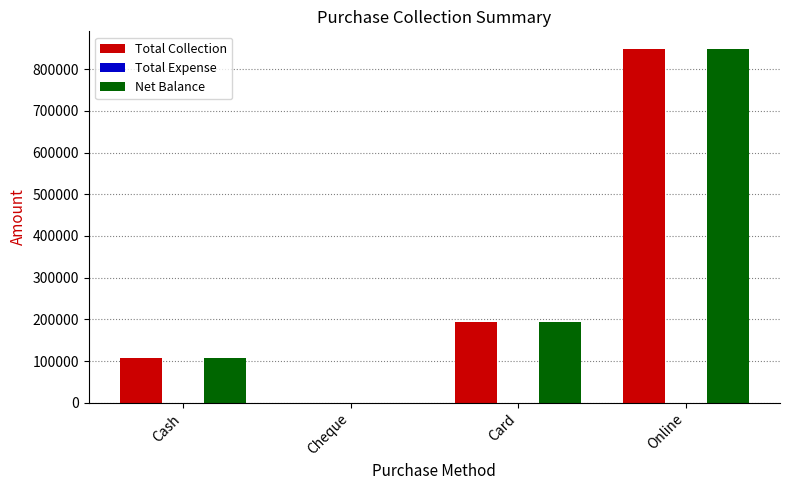

At which category is the sum across all series the highest?

Online